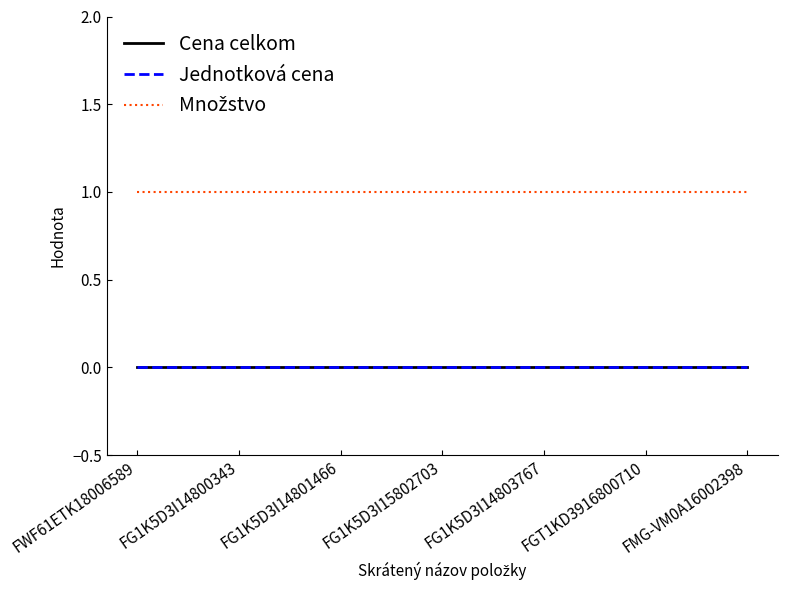

Does the chart display data point markers on the line(s)?

No